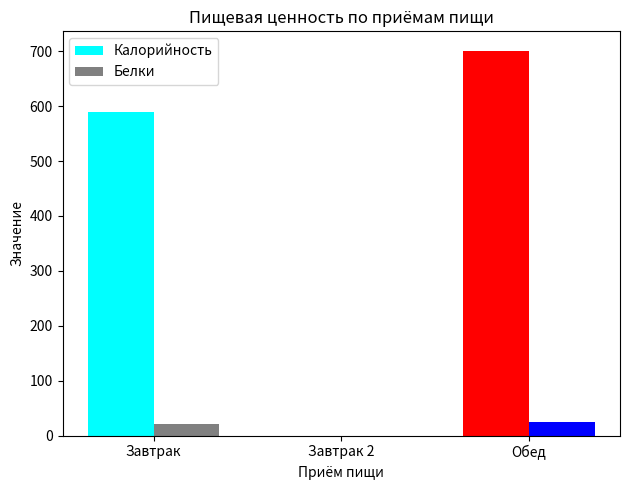

List the labels in order of Белки value, smallest first.

Завтрак